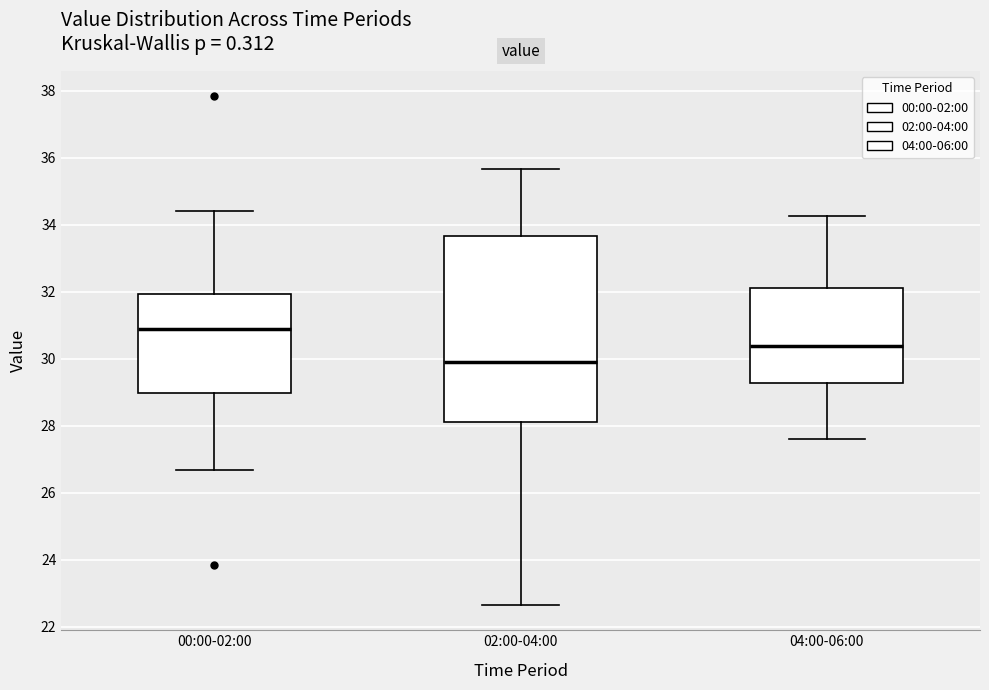

Which box has the highest median line?

00:00-02:00